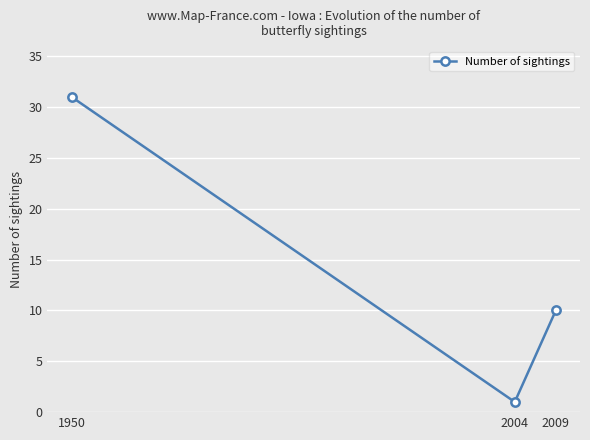

Reading right to left, list all the values displayed in this chart.

2009=10	2004=1	1950=31